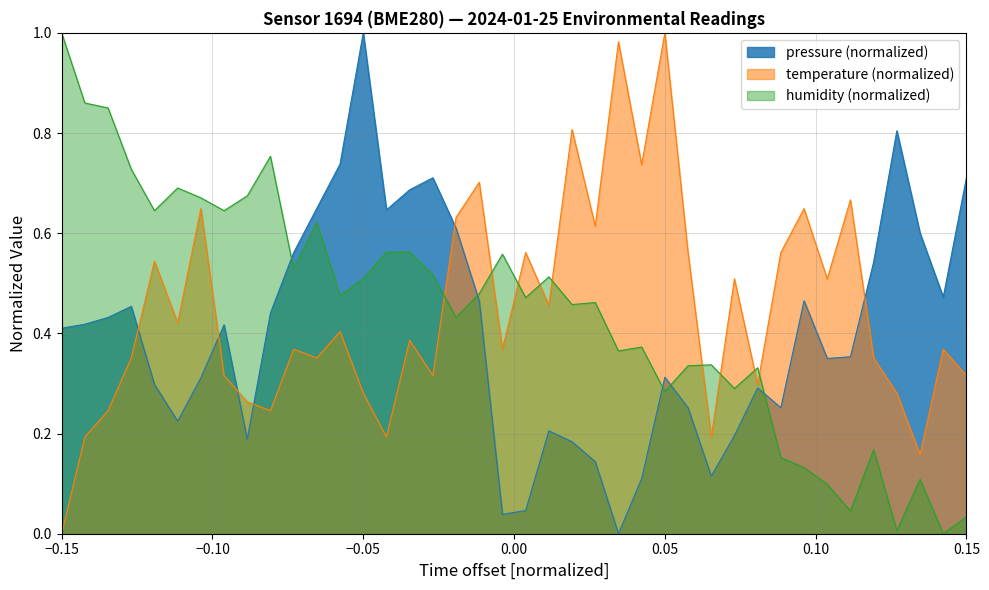

How many series are shown in this chart?

3